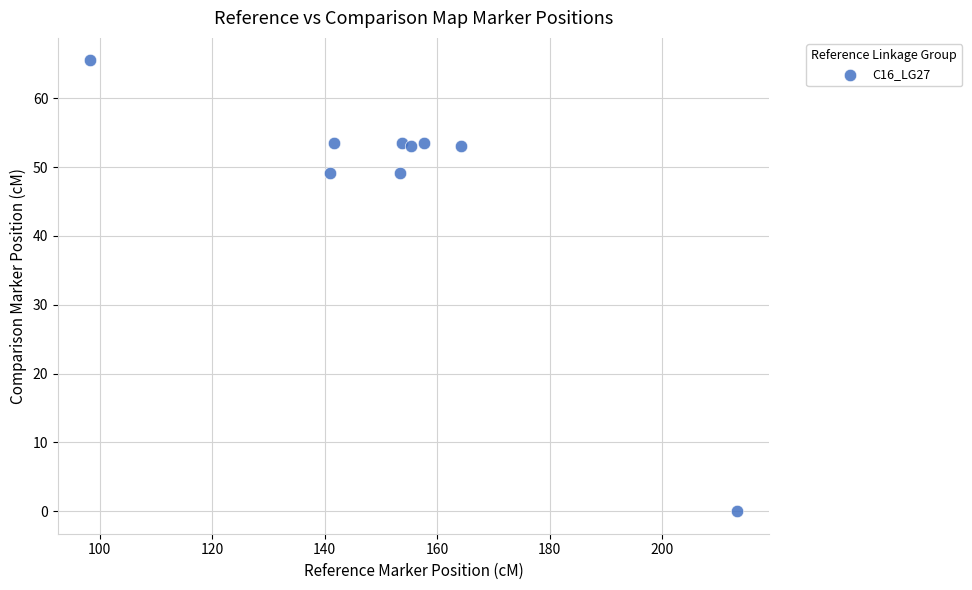

What is the average Y value?

47.8